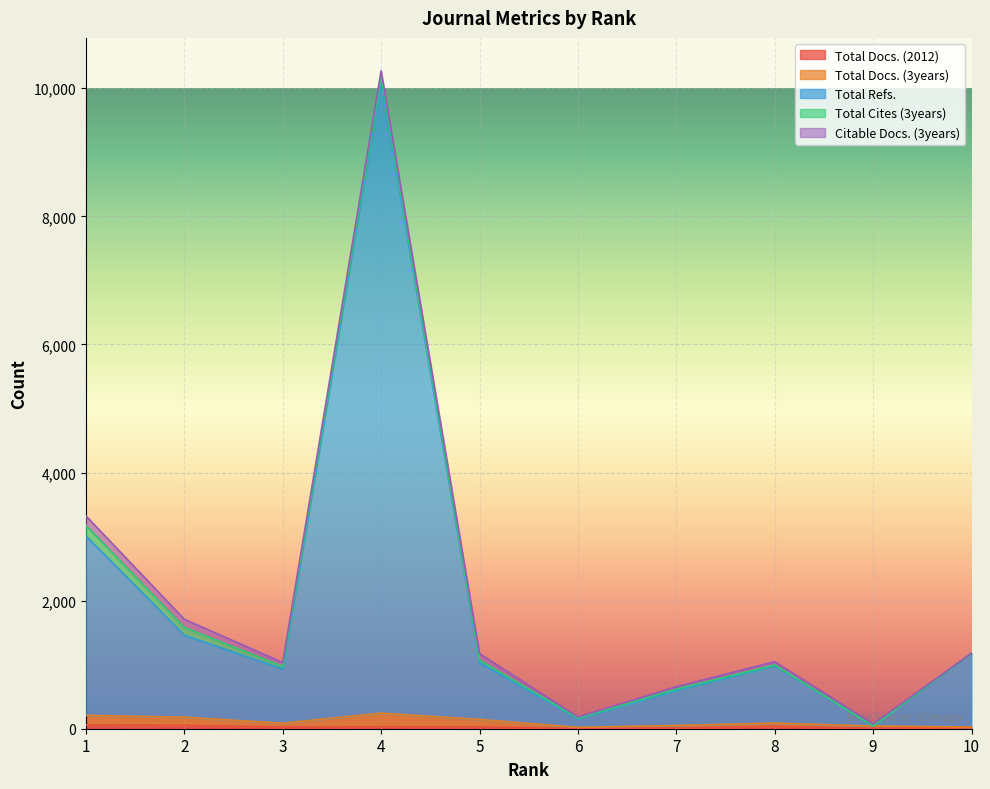

Does the chart display data point markers on the line(s)?

No